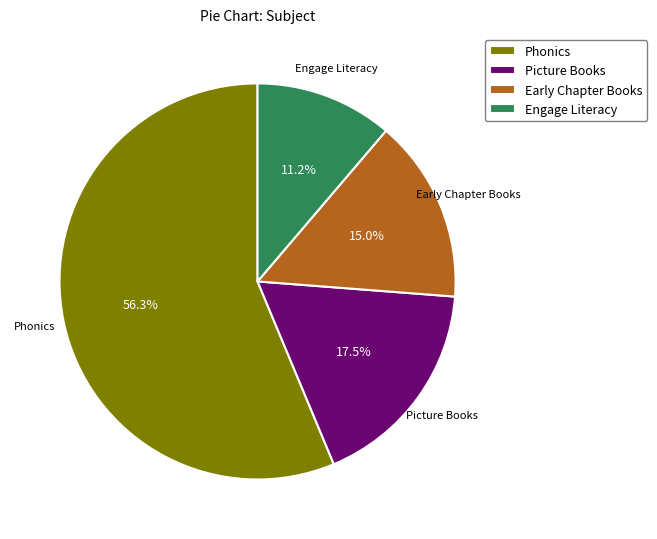

Which has a higher value, Phonics or Early Chapter Books?

Phonics